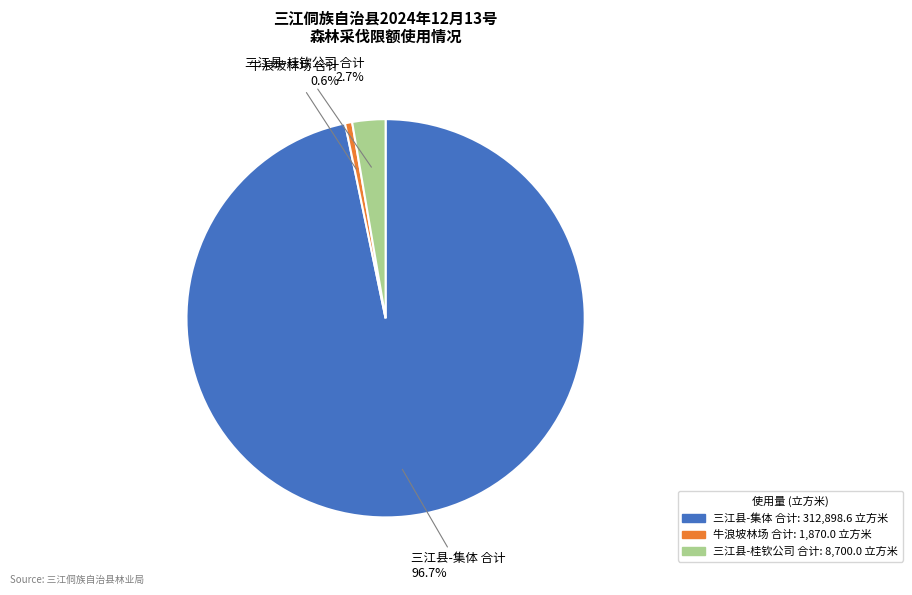

To the nearest percent, what is the combined percentage of 三江县-集体 合计 and 牛浪坡林场 合计?

97%